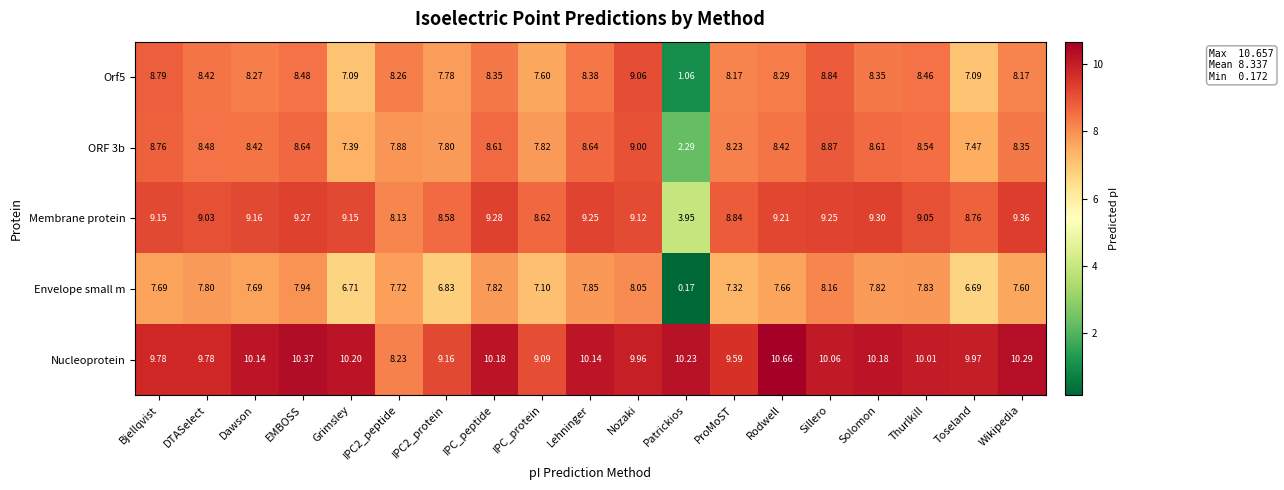

Between IPC2_peptide and Sillero, which series saw the biggest shift?

Nucleoprotein